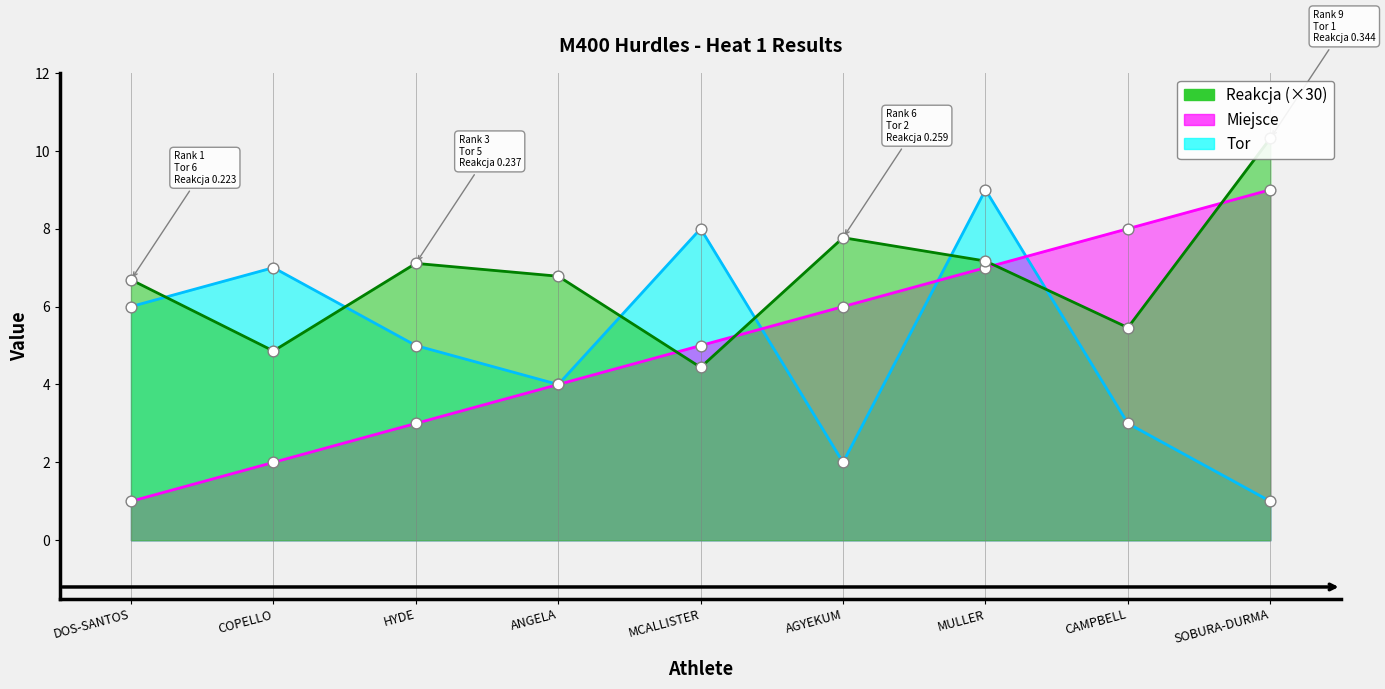

At how many categories does at least one series exceed 6?

9